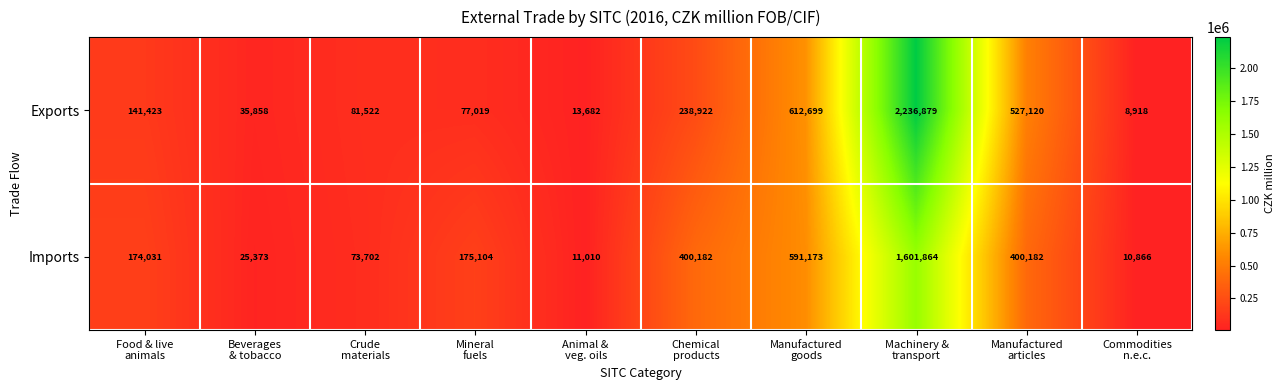

What is the spread (max minus min) of values at Food & live
animals?

32608